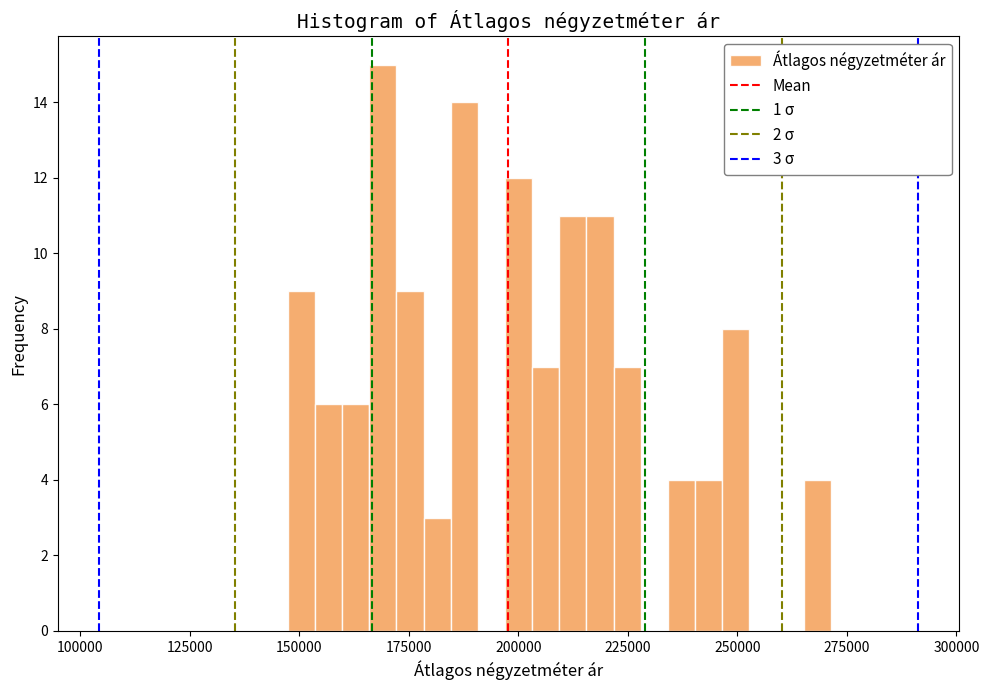

Around what value on the x-axis is the tallest bar? Give the approximate position of its centre, as read against the axis.

170000